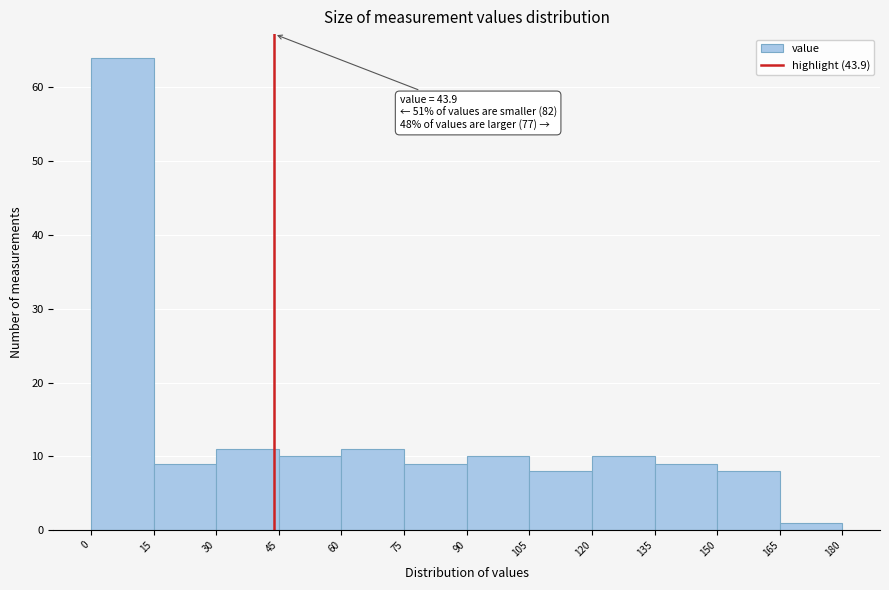

Over which range of the x-axis is the bar tallest?

0 to 15